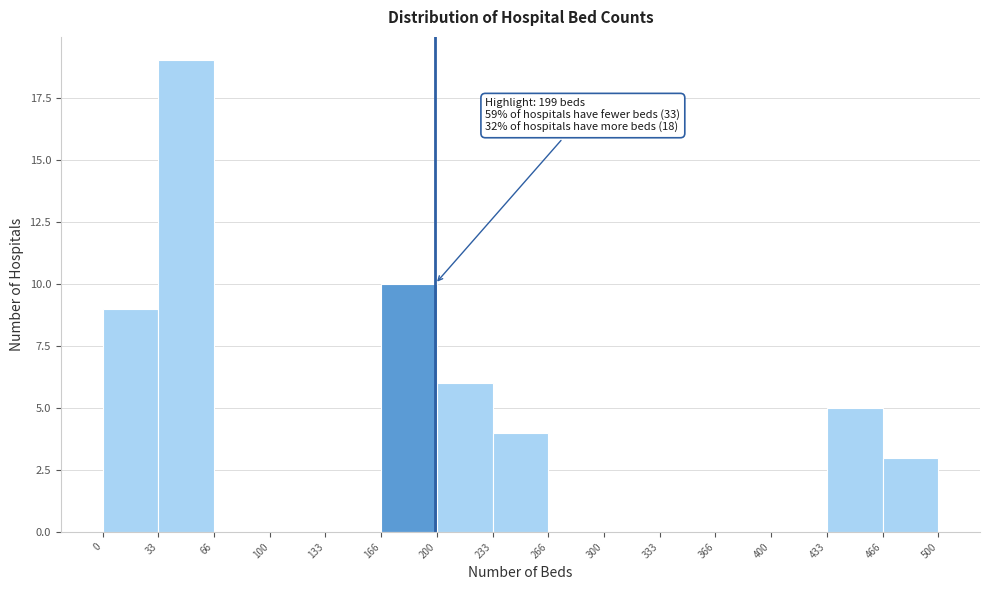

Which range on the x-axis has the tallest bar?

33 to 66